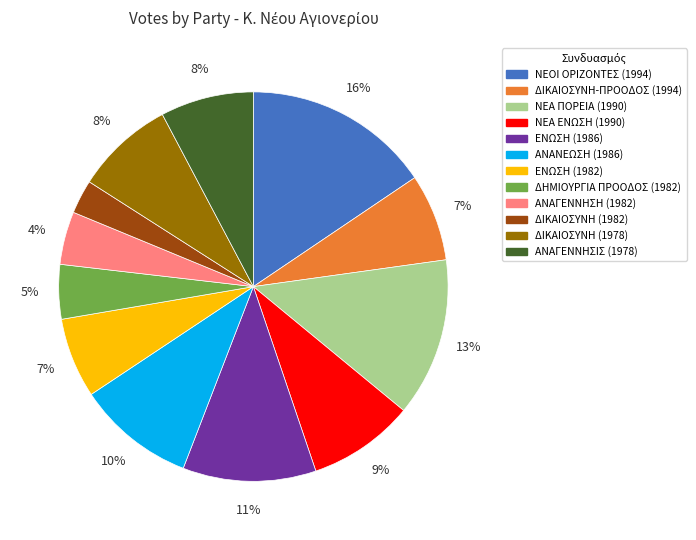

Do ΝΕΟΙ ΟΡΙΖΟΝΤΕΣ (1994) and ΕΝΩΣΗ (1982) together represent more than half of the pie?

No